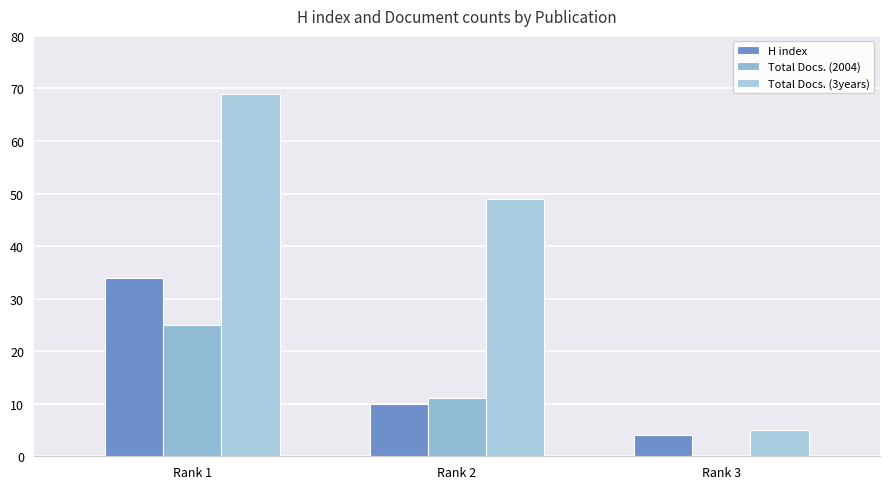

At which label is H index closest to 19?

Rank 2